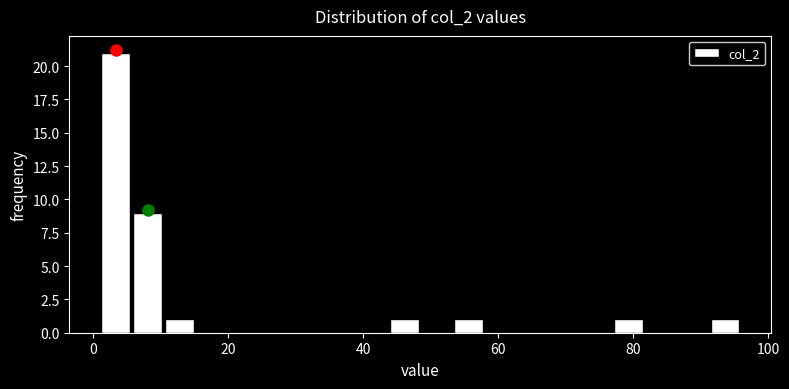

Read against the x-axis, roughly where is the centre of the tallest bar?

4